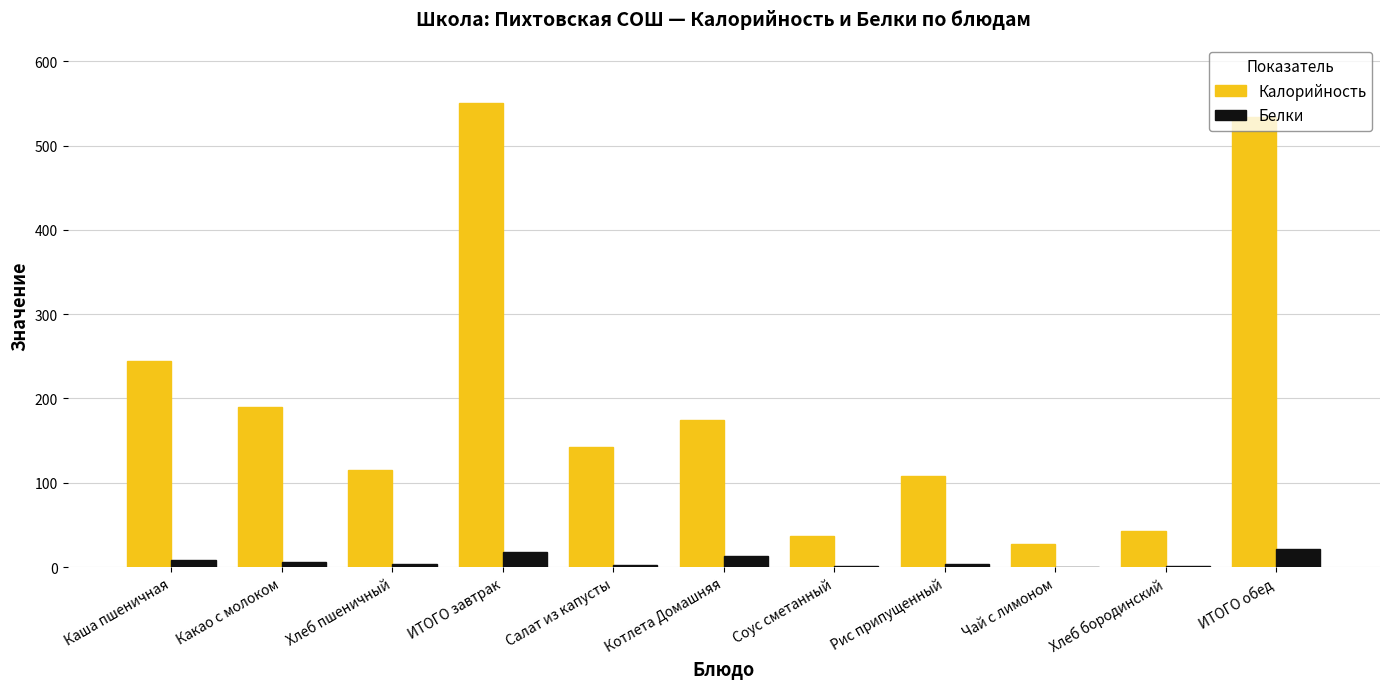

What value does the Калорийность series have at Каша пшеничная?

244.6